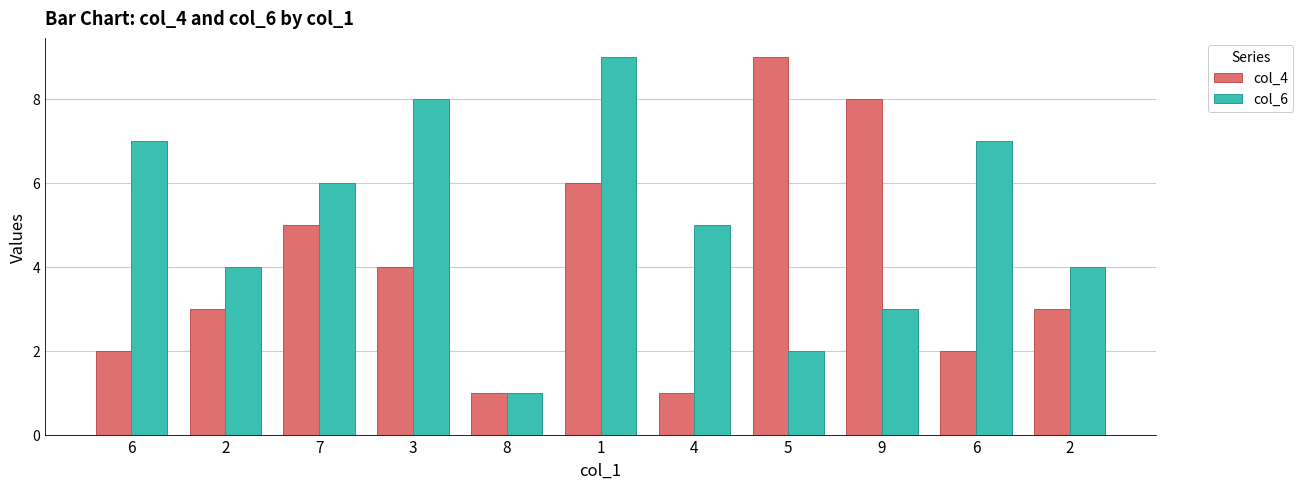

Which series has the largest range (max minus min)?

col_4